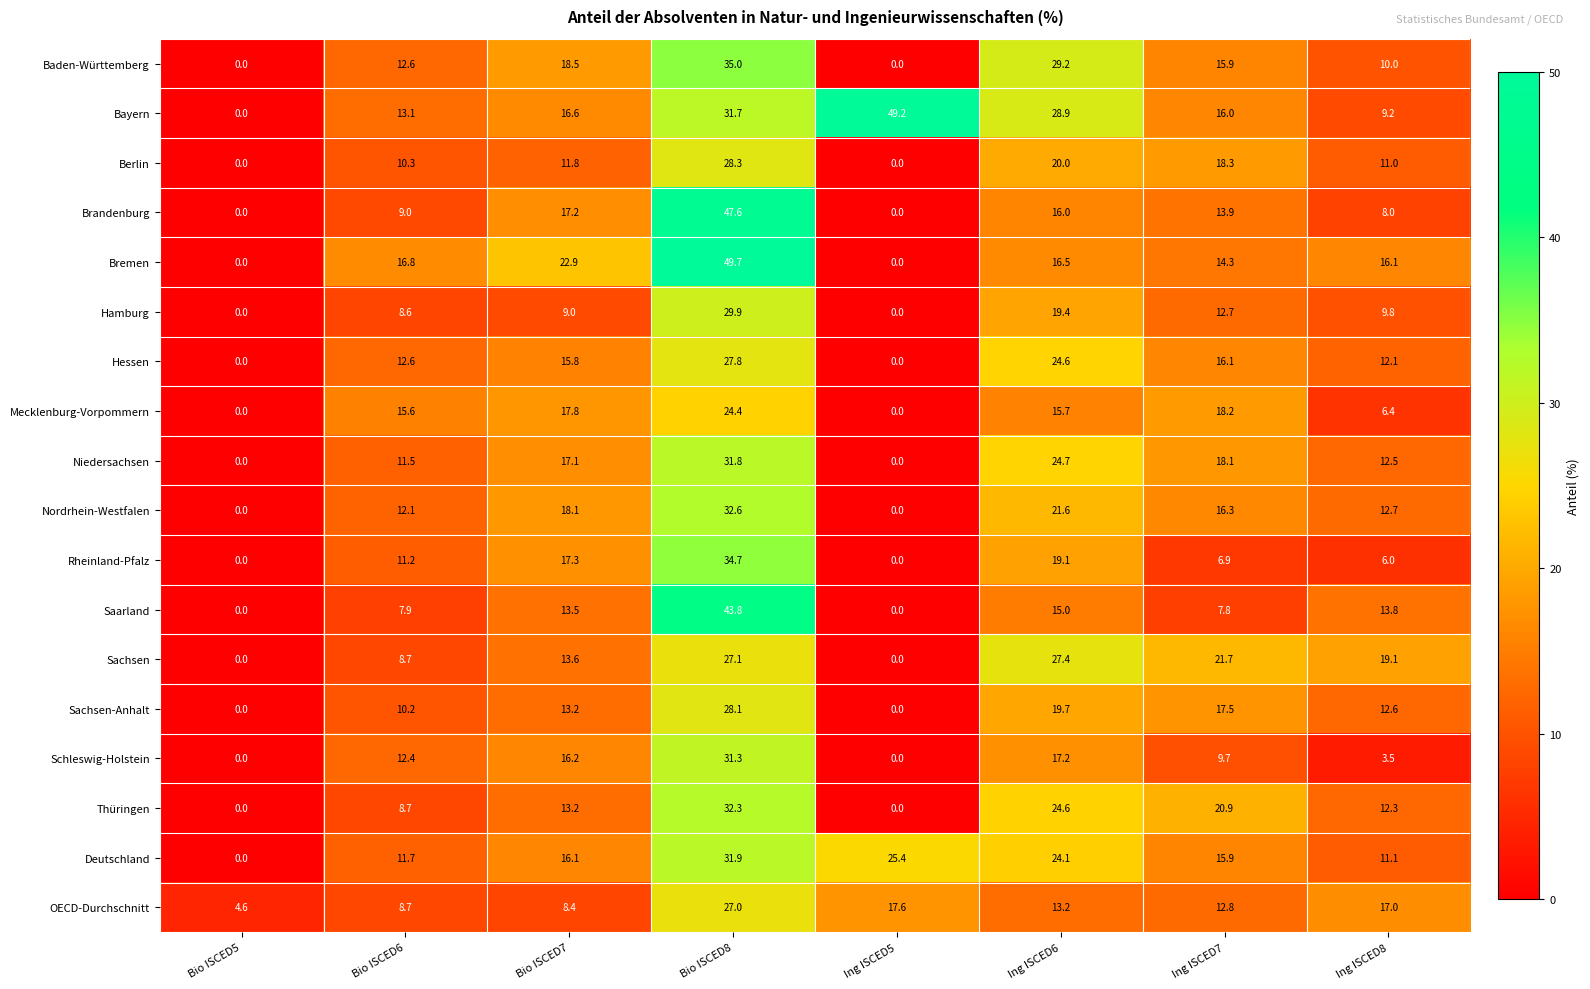

What is the difference between the maximum and second lowest values in the Baden-Württemberg series?

35.0